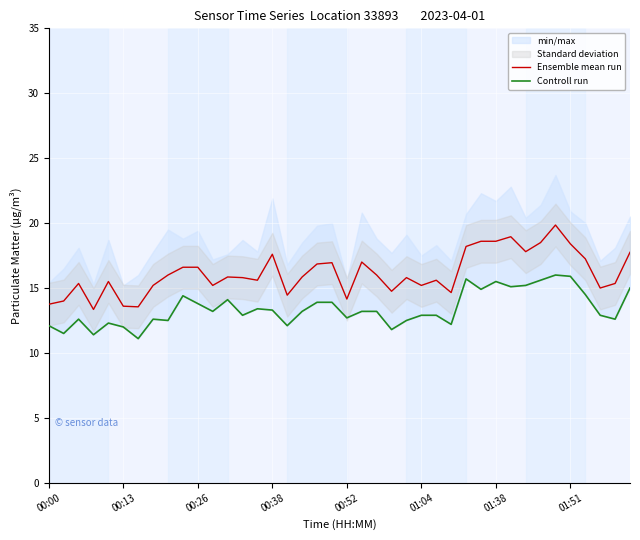

What is the difference between the second highest and second lowest values in the Controll run series?

4.5